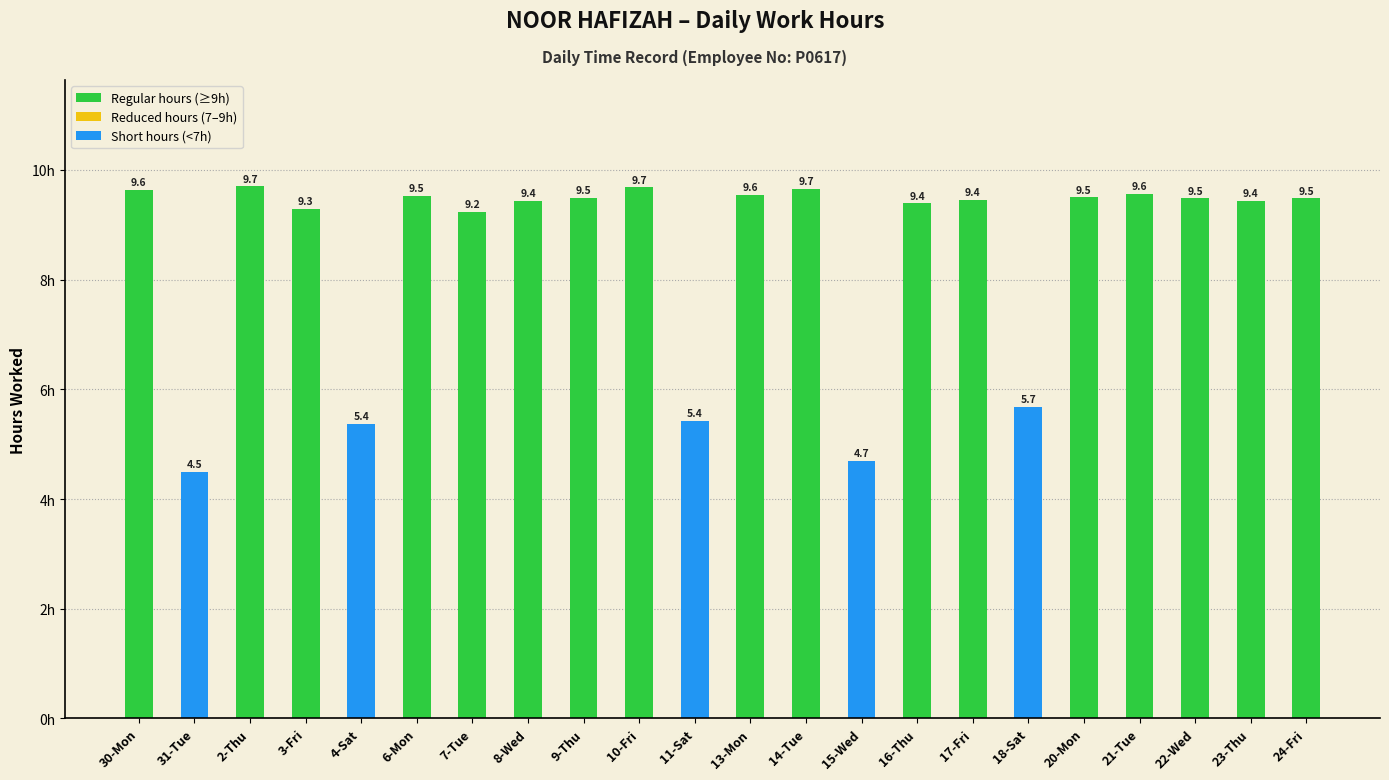

Count the number of categories in the chart.

22